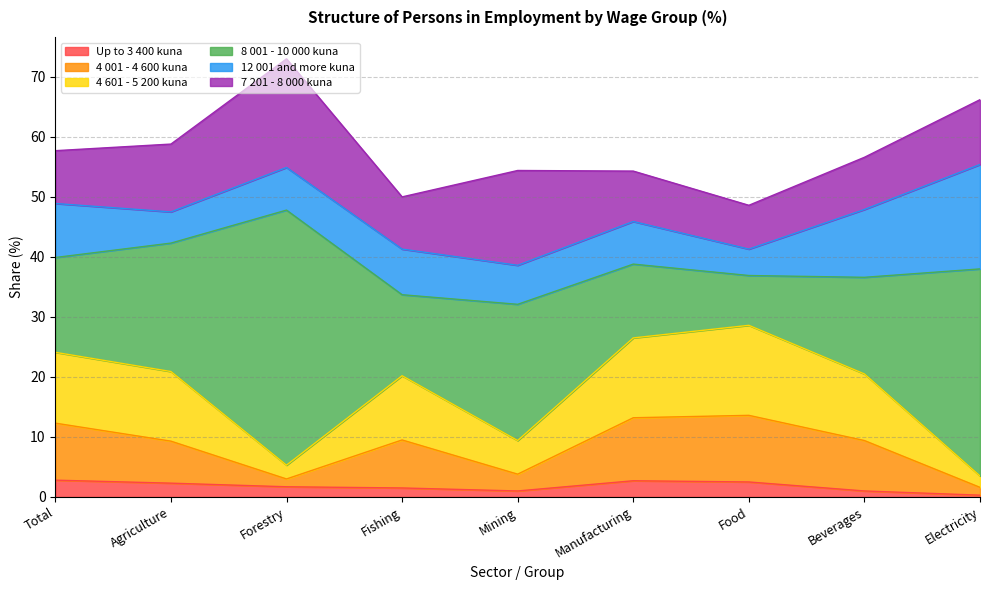

What is the smallest value displayed?

0.3